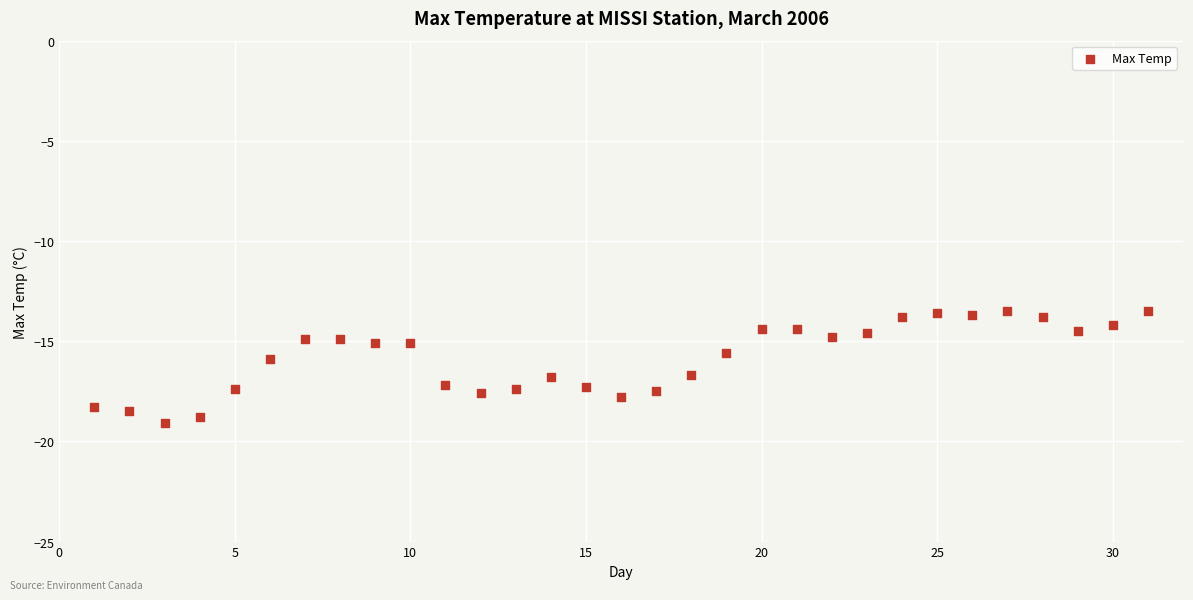

What is the range of X values (max minus min)?

30.0